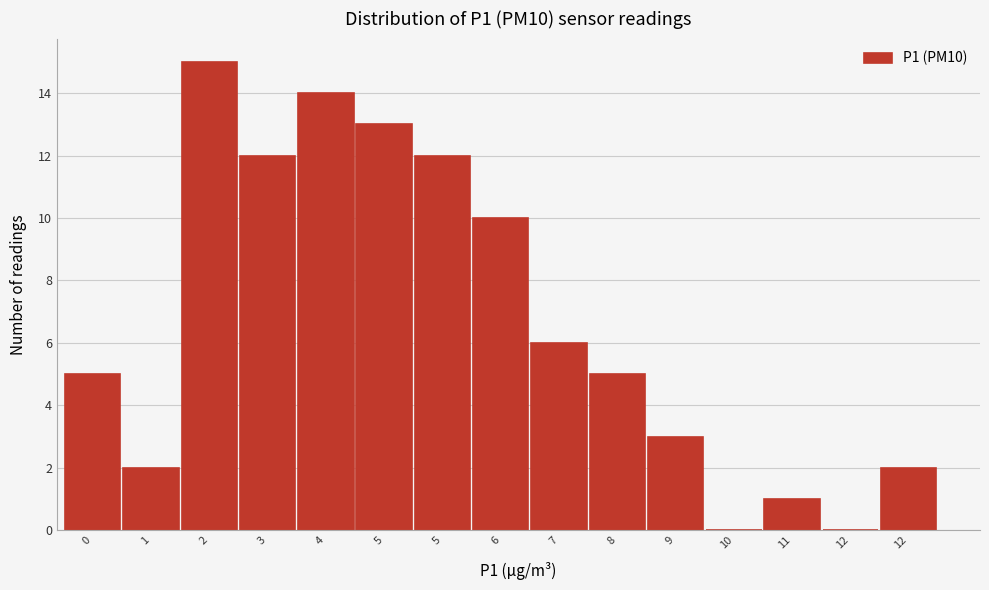

Are the bars horizontal?

No